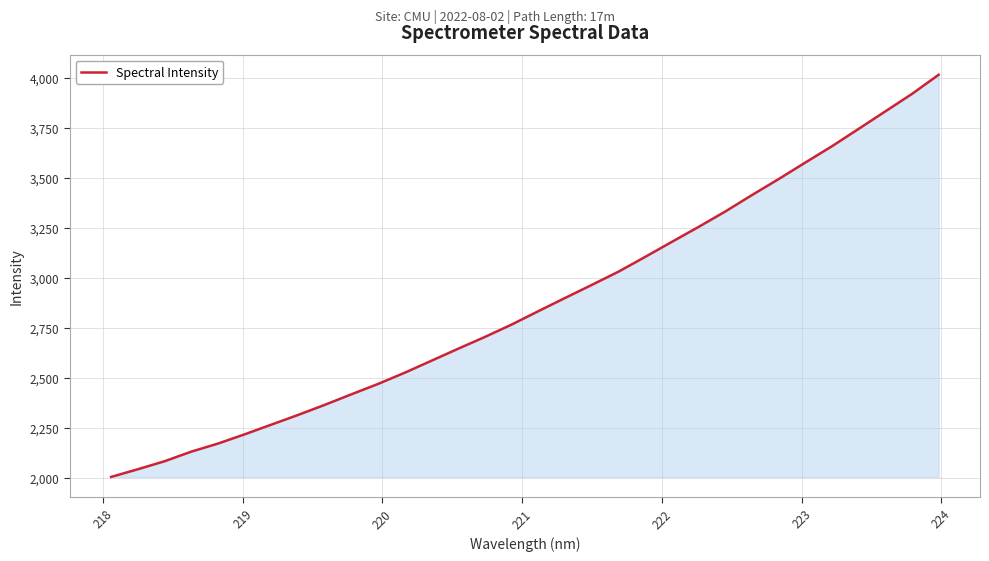

What is the maximum value shown in the chart?

4016.2